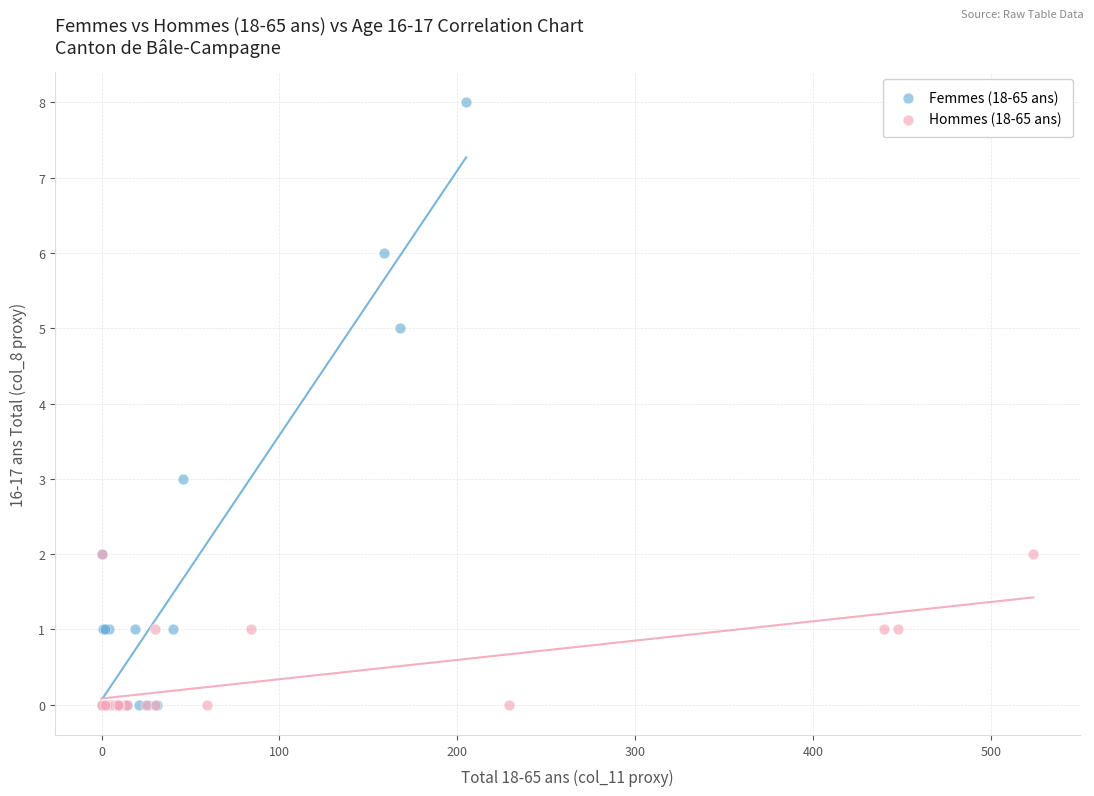

Which series reaches the maximum Y coordinate?

Femmes (18-65 ans)